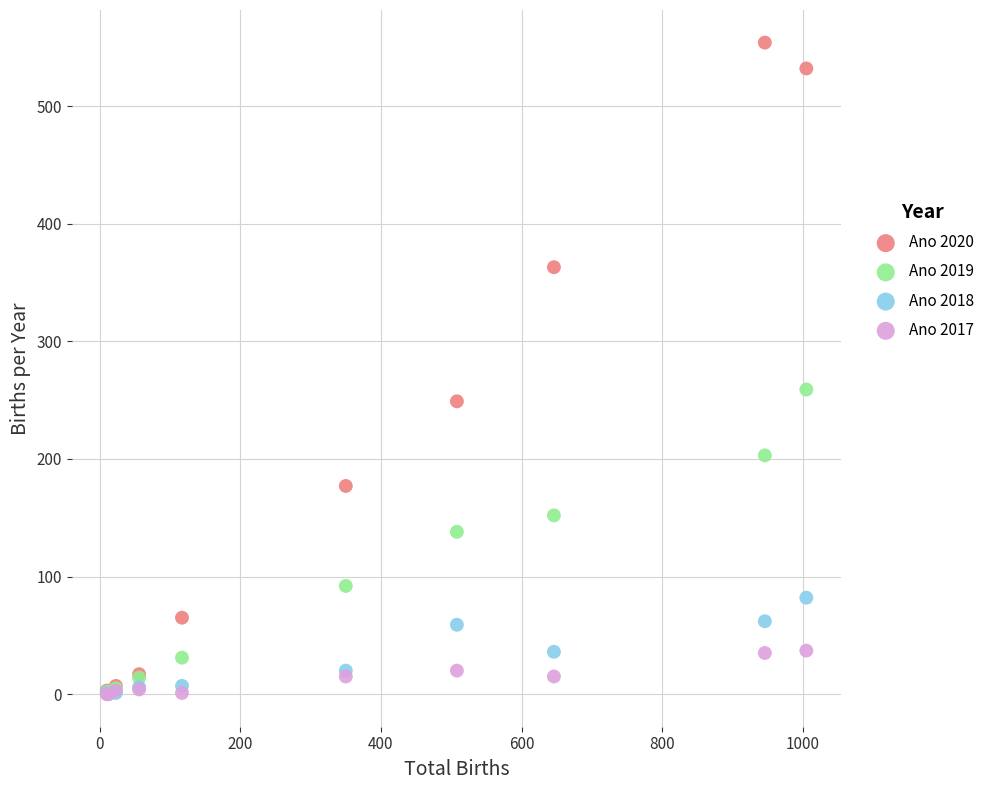

In the Ano 2020 series, what Y value is closest to 277?

249